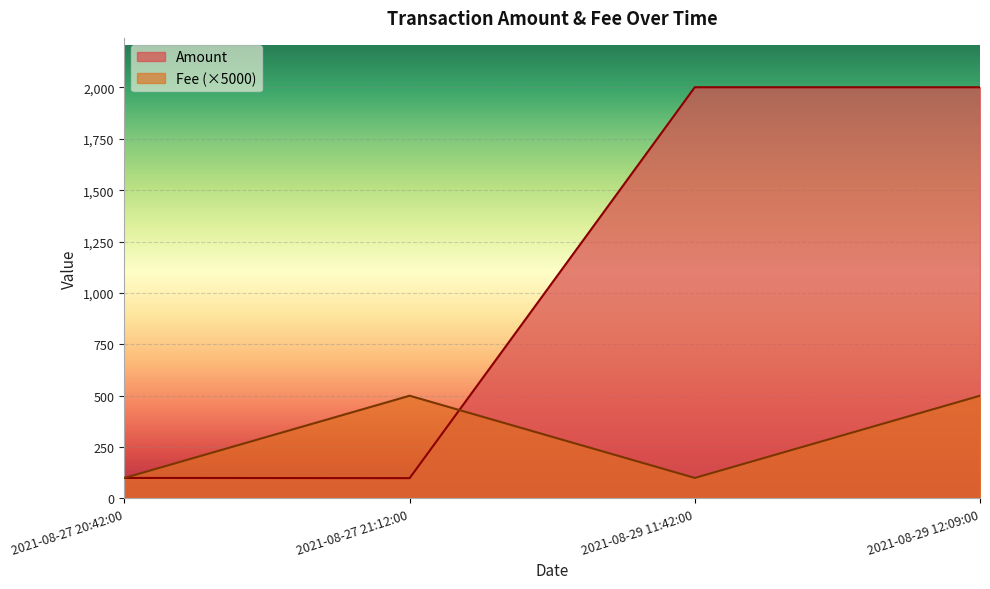

Where do Fee and Amount first cross each other?

2021-08-27 21:12:00 and 2021-08-29 11:42:00